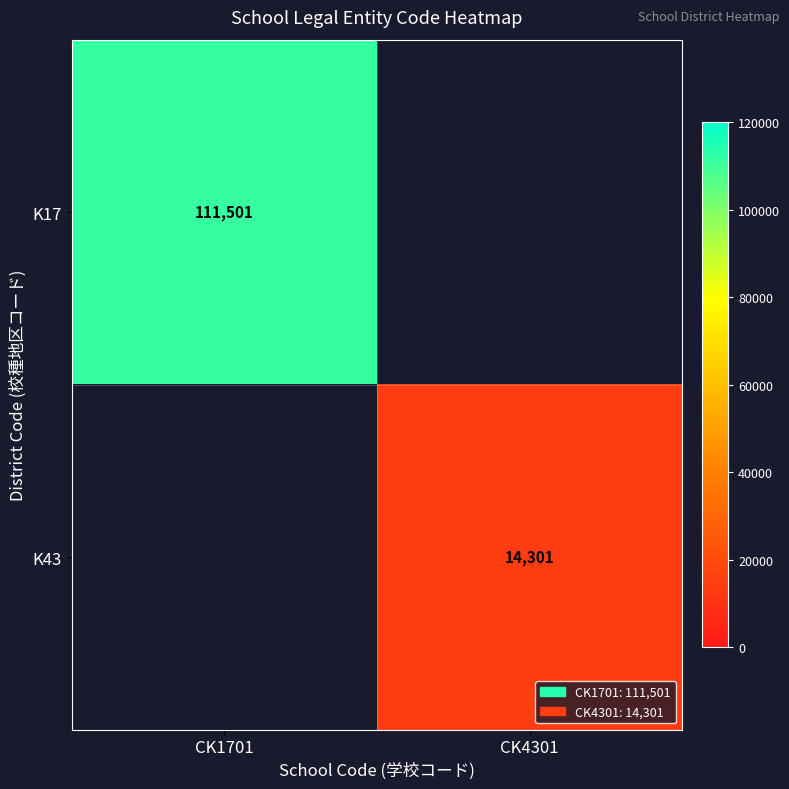

The K17 series shows 111501 at CK1701. True or false?

True